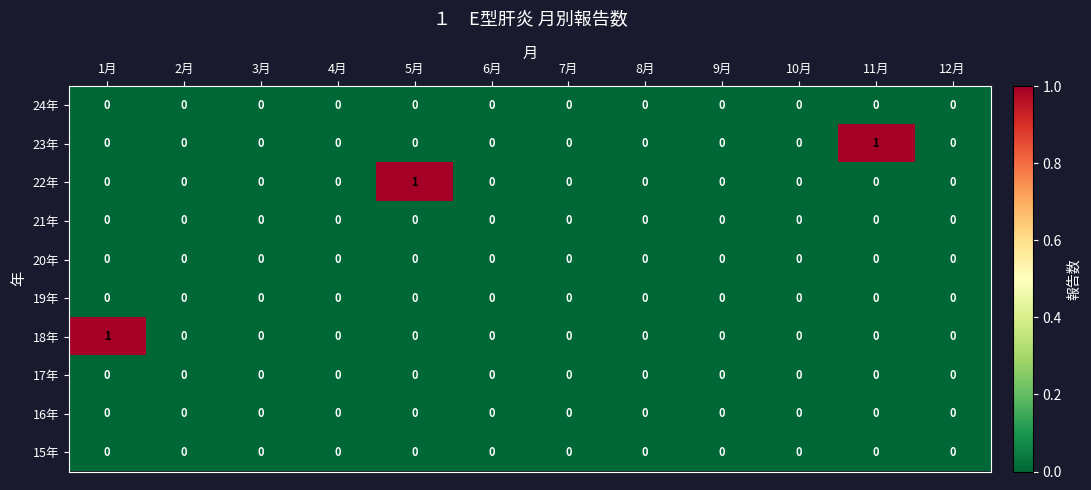

Is it true that 17年 equals 0 at 1月?

True